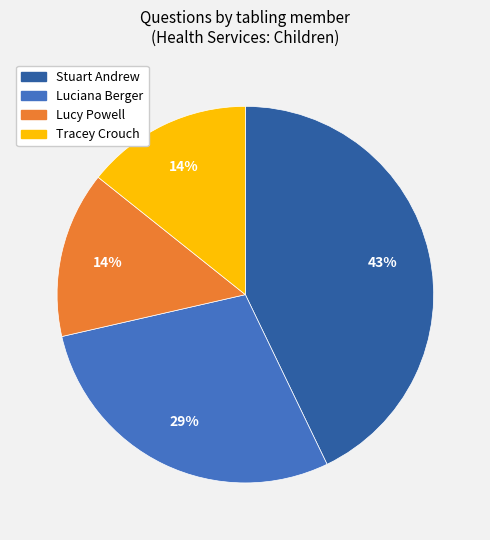

Approximately how many times larger is the value at Tracey Crouch compared to Stuart Andrew?

0.3